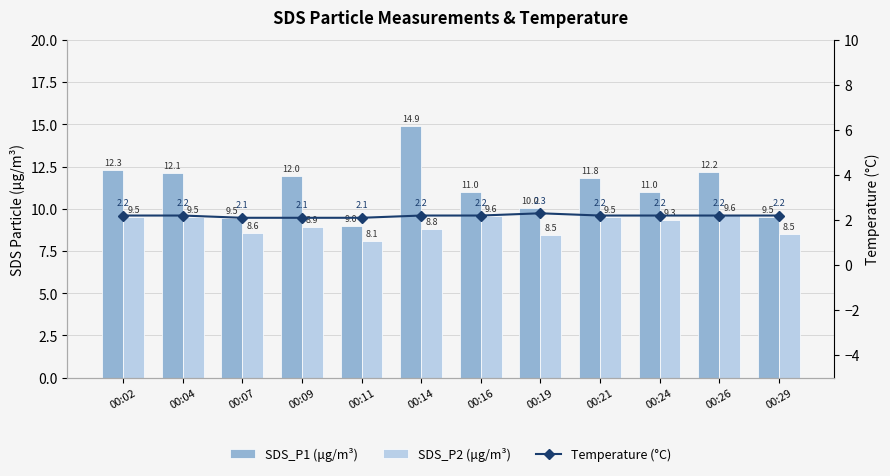

What are all the series names shown in the legend?

SDS_P1 (μg/m³), SDS_P2 (μg/m³), Temperature (°C)